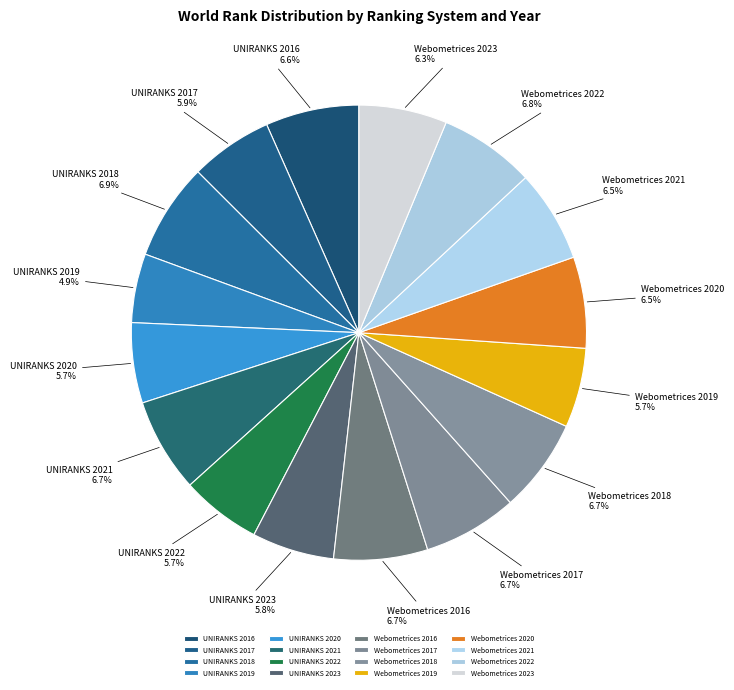

Does UNIRANKS 2022 account for over 50% of the chart?

No